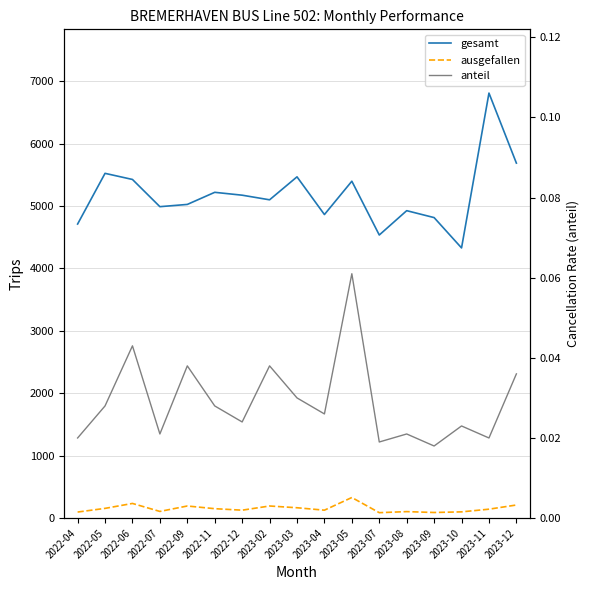

How many lines are shown in the chart?

3